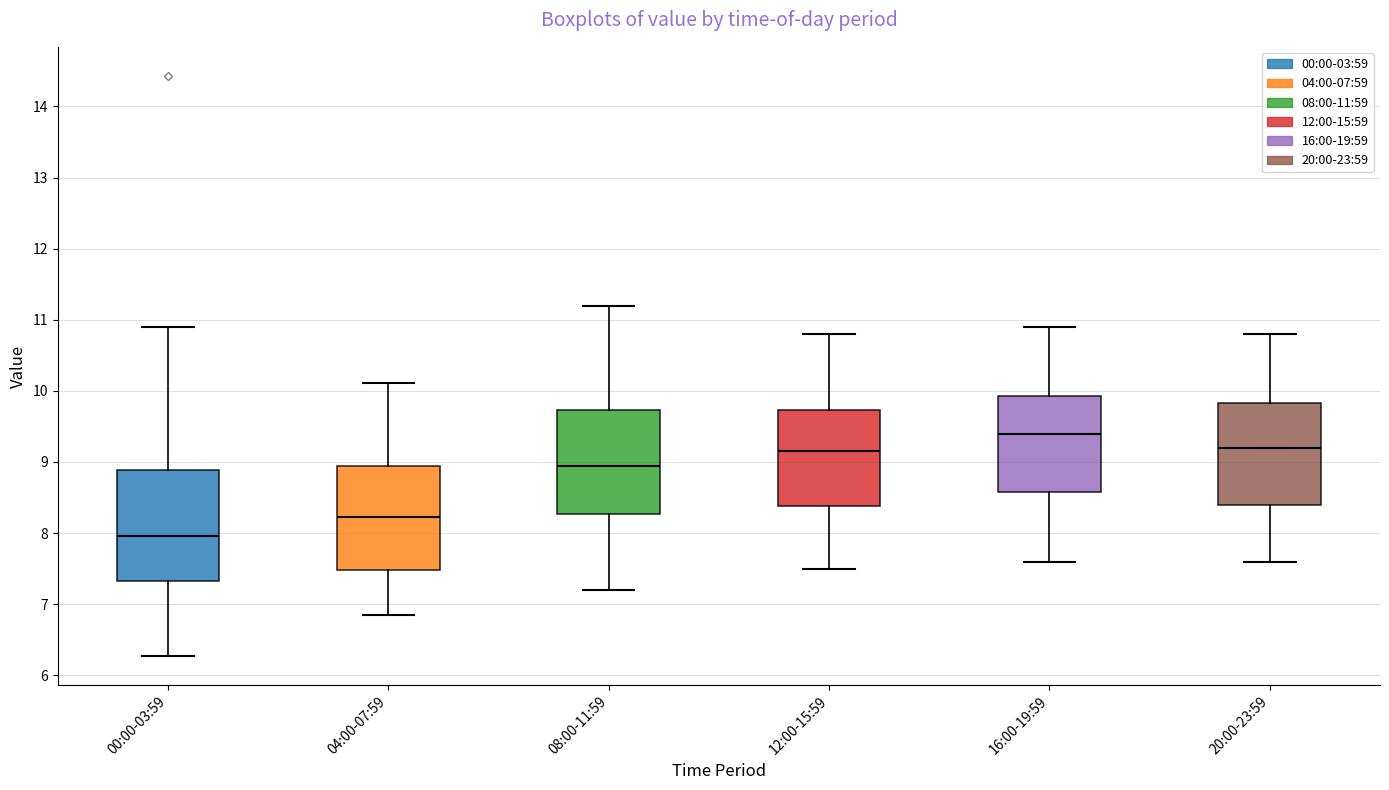

Where is the upper edge of the box for 04:00-07:59 on the y-axis? The values are not printed on the chart, so give them approximately, as read against the axis.

8.9